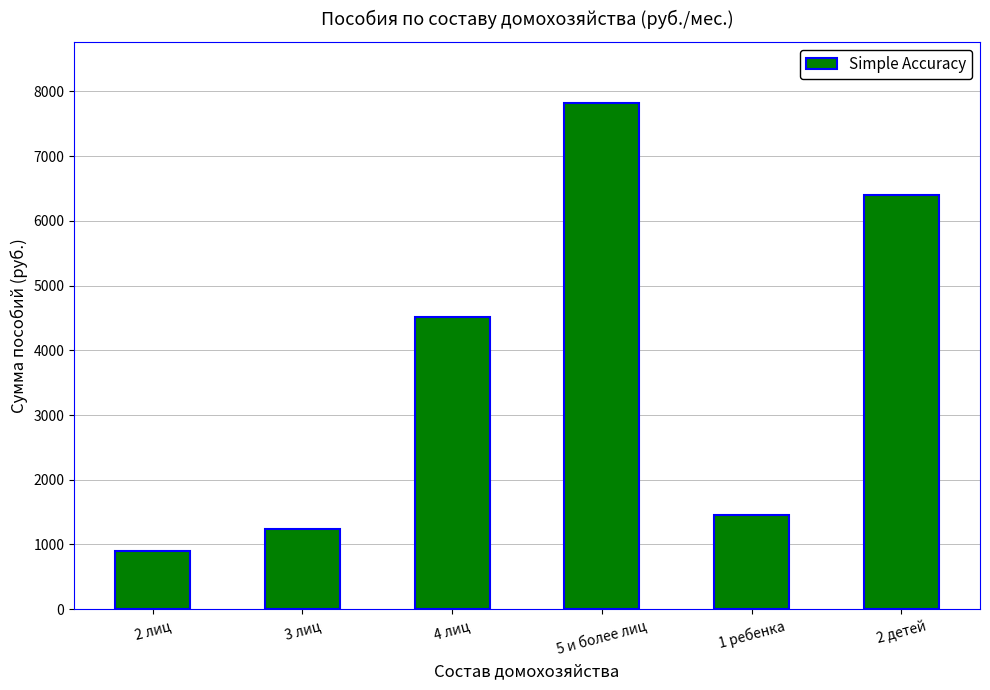

The value at 2 лиц is 905.9. True or false?

True